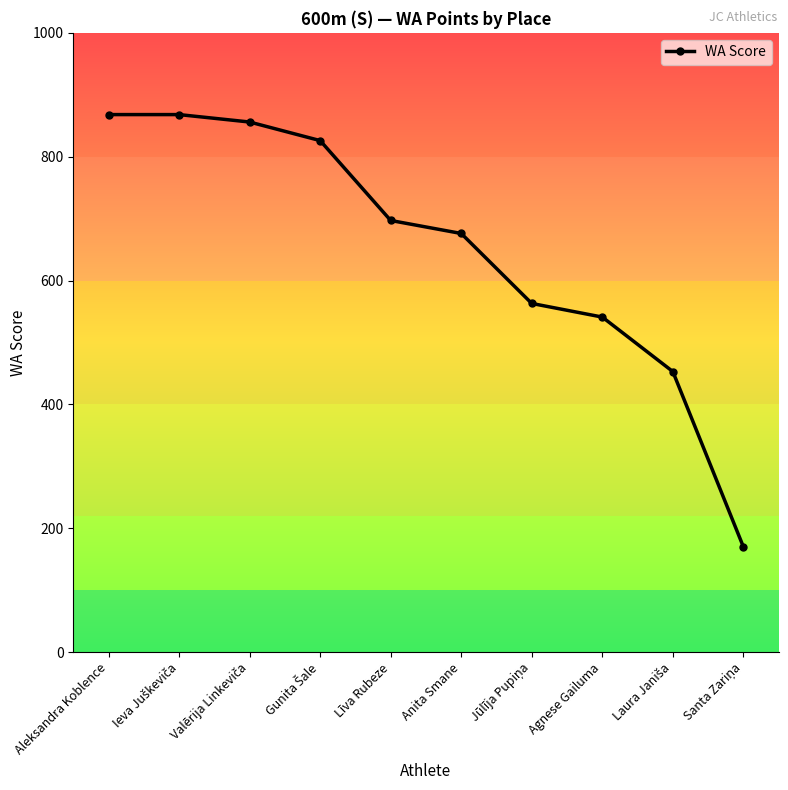

True or false: there are more than 2 points higher than both neighbors.

False